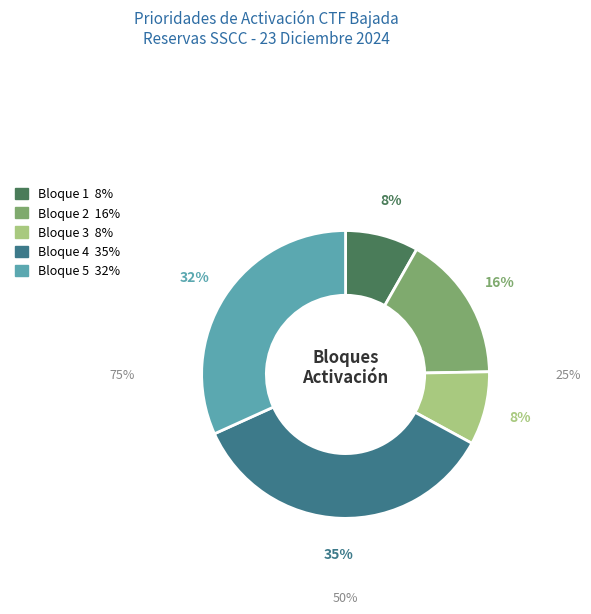

The Bloque 2 slice represents 28% of the pie. True or false?

False